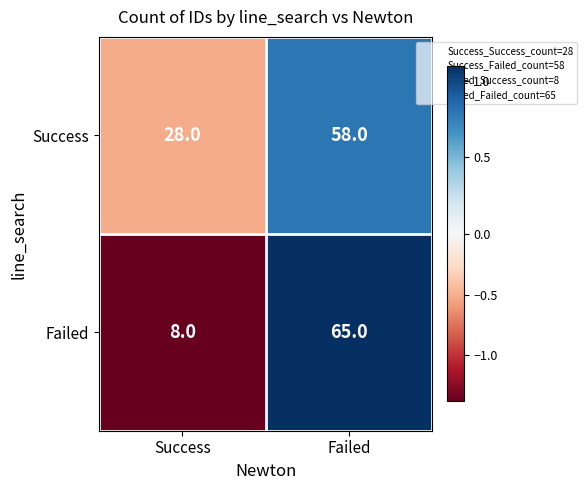

Rank the series at Success from lowest to highest value.

Failed, Success